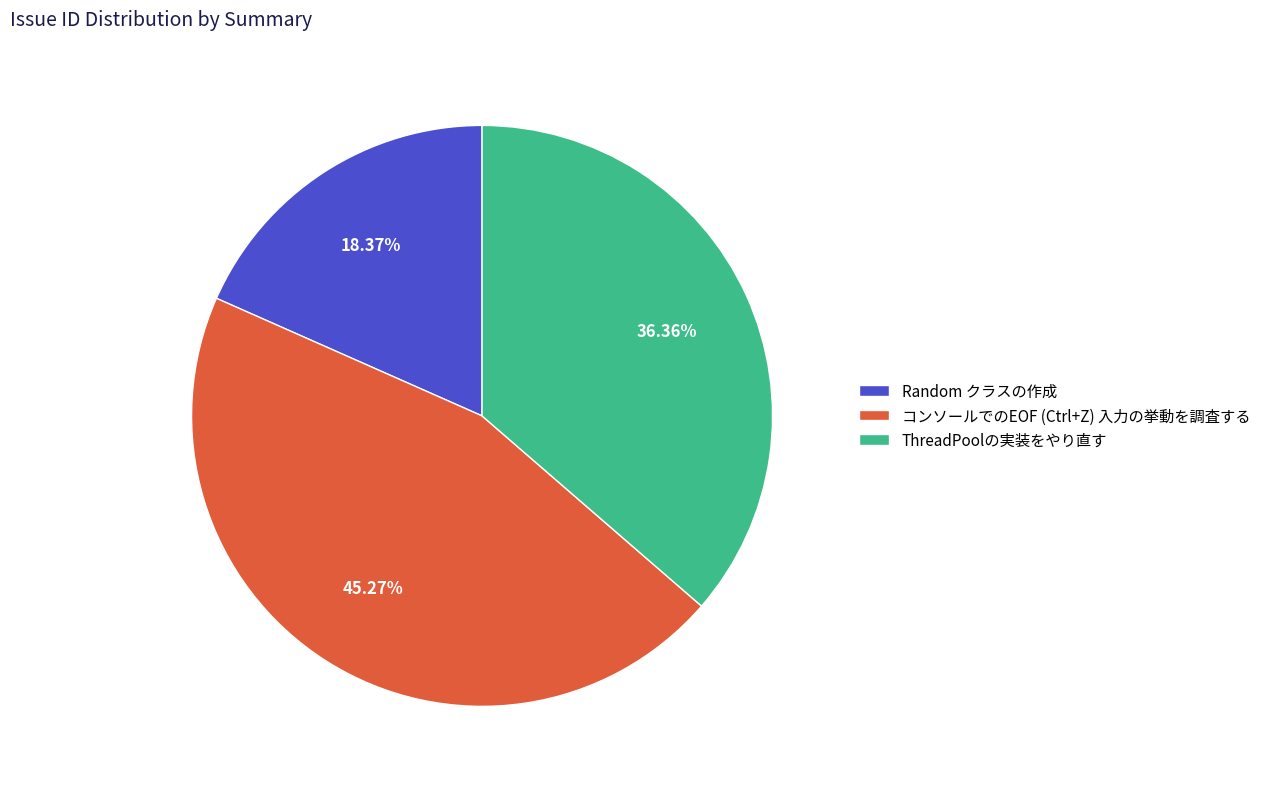

To the nearest percent, what percentage of the pie is Random クラスの作成?

18%